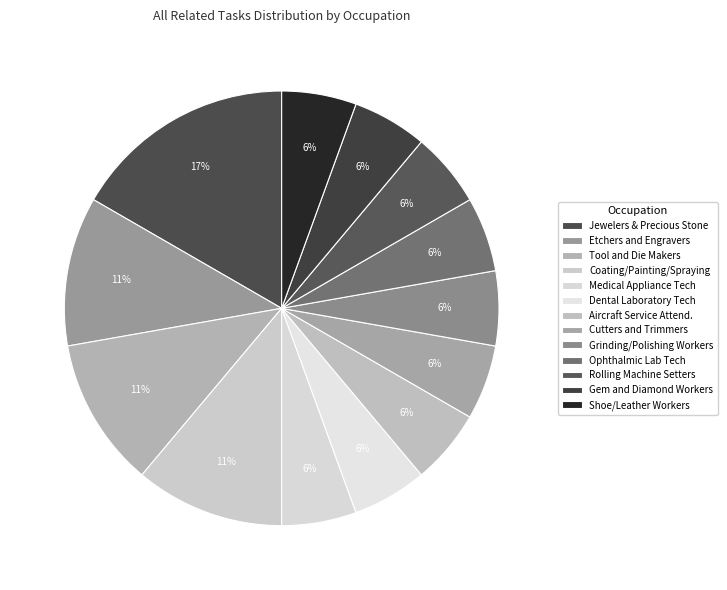

How many segments does this pie chart have?

13